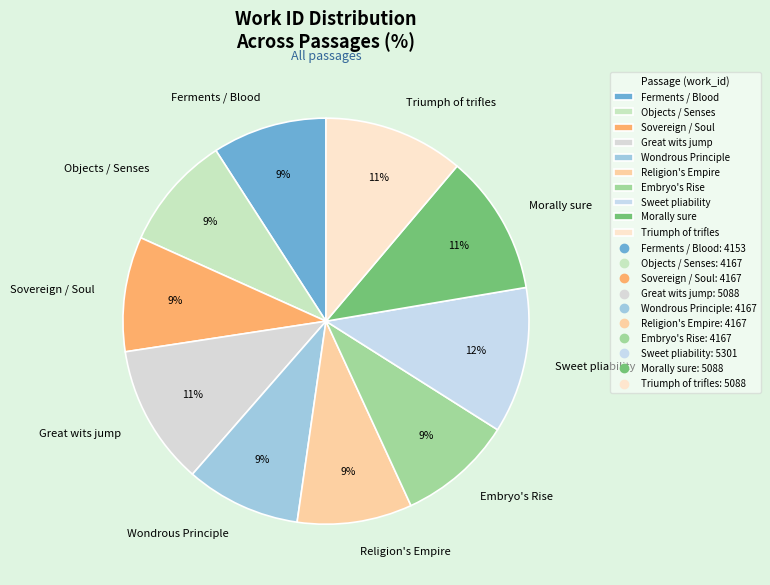

True or false: Wondrous Principle accounts for 1% of the total.

False